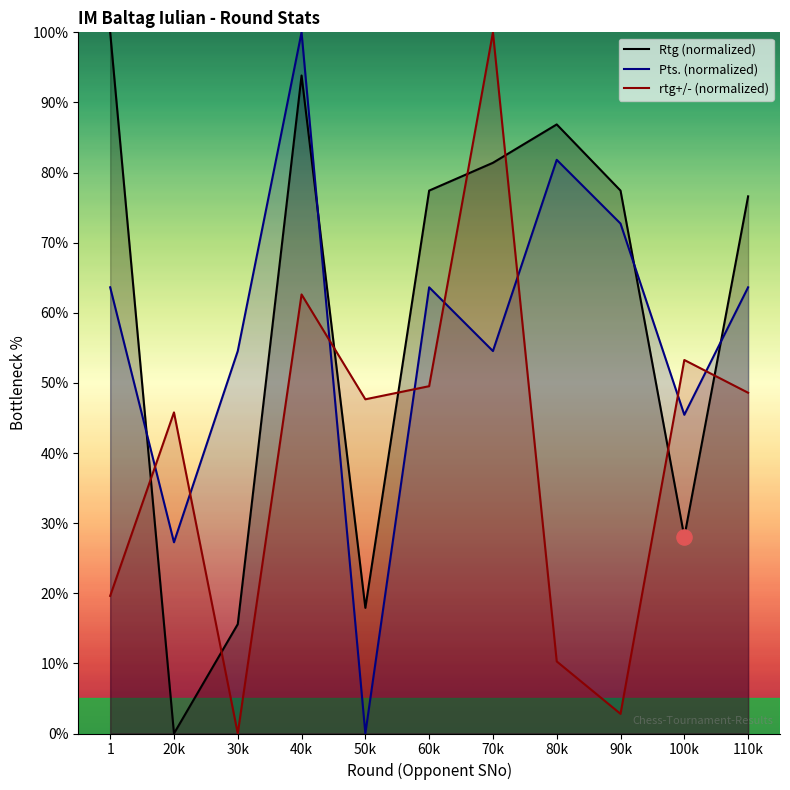

Which series reaches the minimum Y coordinate?

Rtg